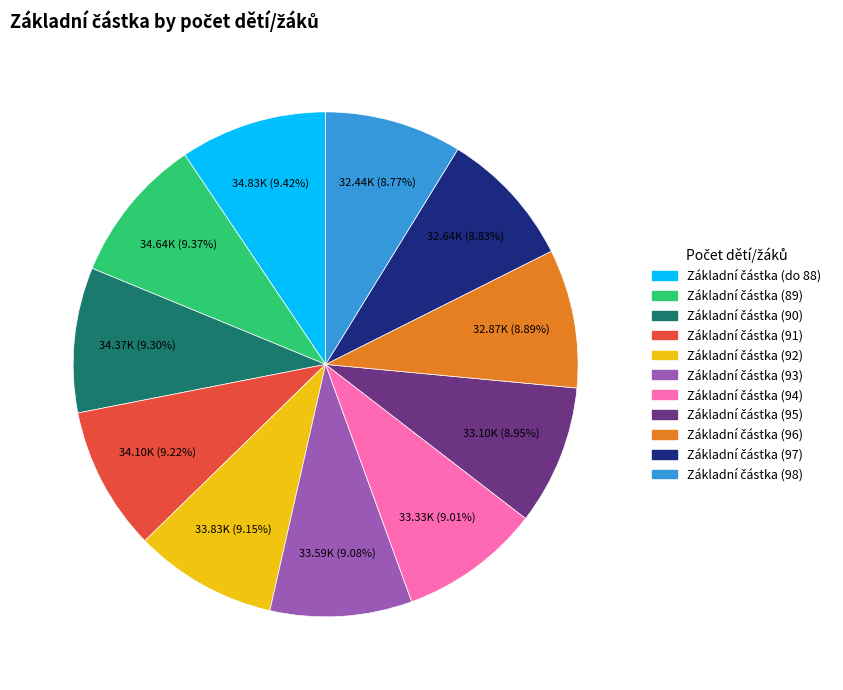

Does any single category account for the majority?

No